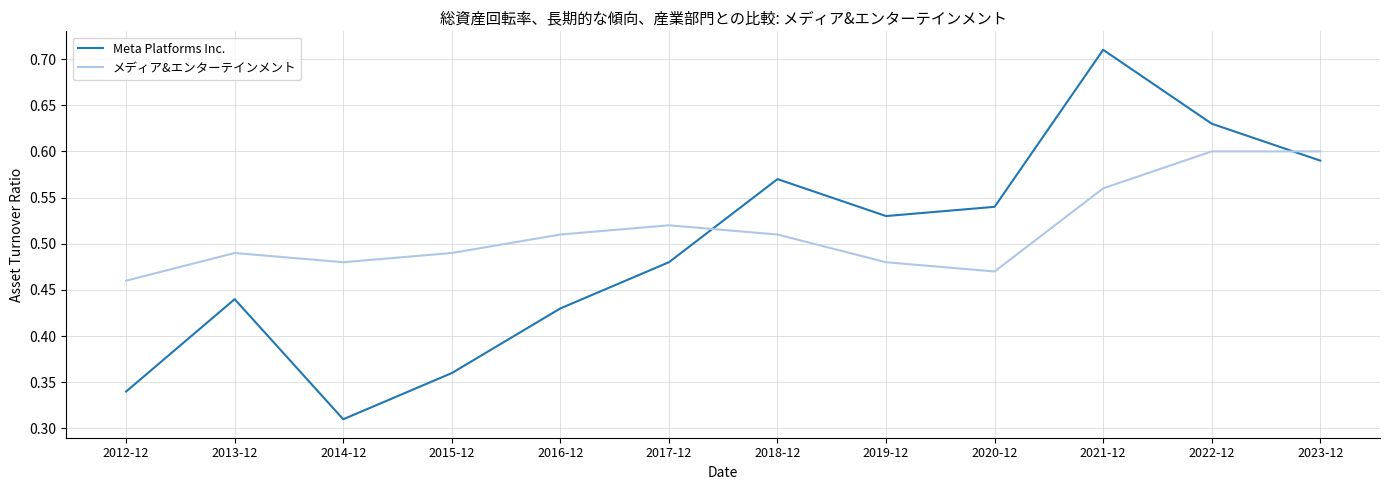

What is the total value across all series at 2018-12?

1.1